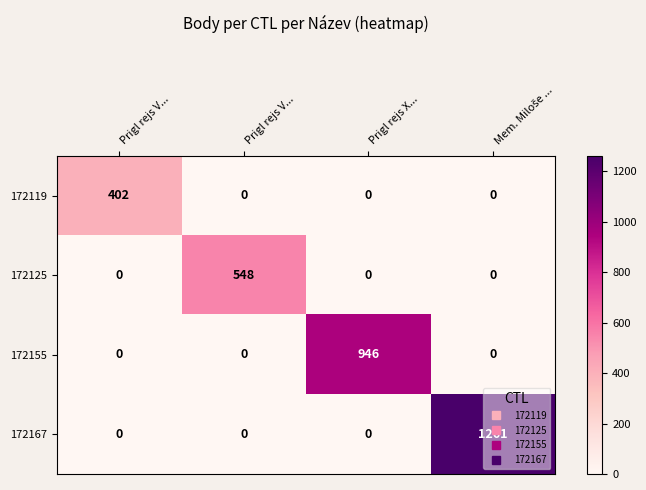

Reading left to right, list all the values displayed in this chart.

172119: Prigl rejs V...=402	Prigl rejs V...=0	Prigl rejs X...=0	Mem. Miloše ...=0
172125: Prigl rejs V...=0	Prigl rejs V...=548	Prigl rejs X...=0	Mem. Miloše ...=0
172155: Prigl rejs V...=0	Prigl rejs V...=0	Prigl rejs X...=946	Mem. Miloše ...=0
172167: Prigl rejs V...=0	Prigl rejs V...=0	Prigl rejs X...=0	Mem. Miloše ...=1261